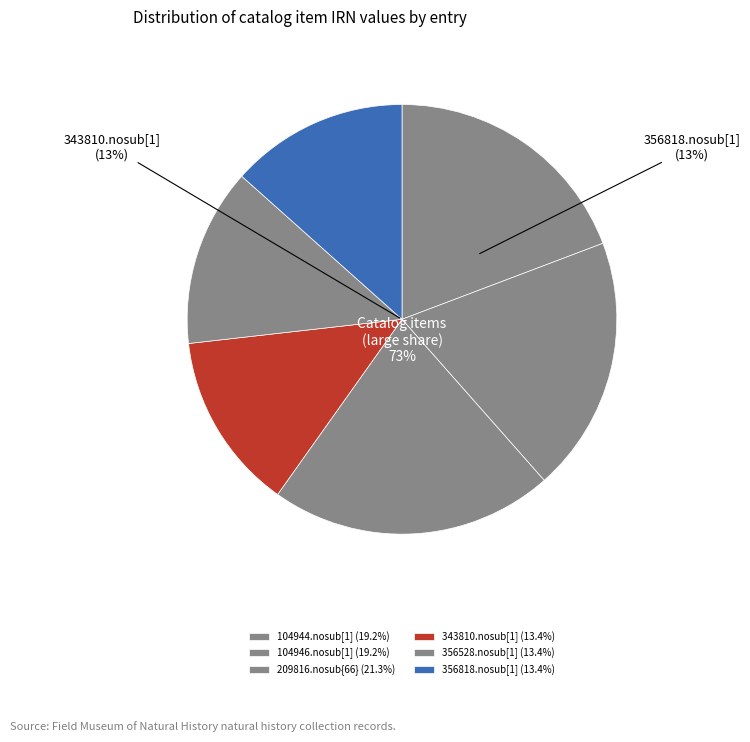

Which category has the smallest portion of the pie?

343810.nosub[1]